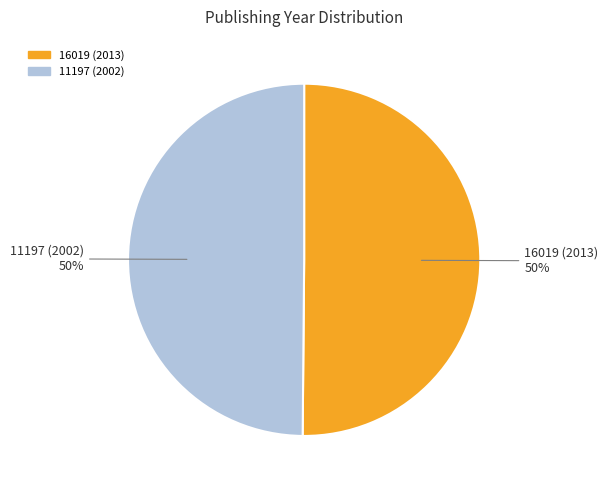

Count the number of slices in the pie.

2